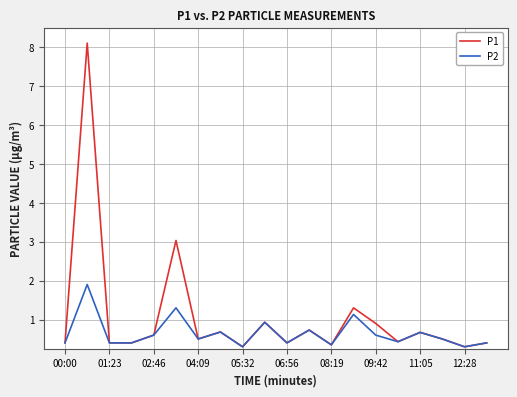

Which series has the largest total across all categories?

P1